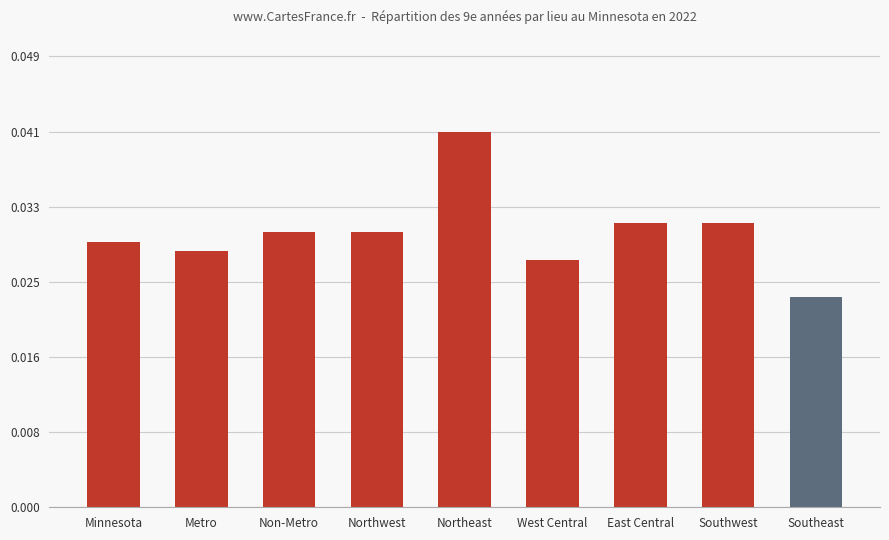

Are the bars grouped side by side (vs. stacked)?

No